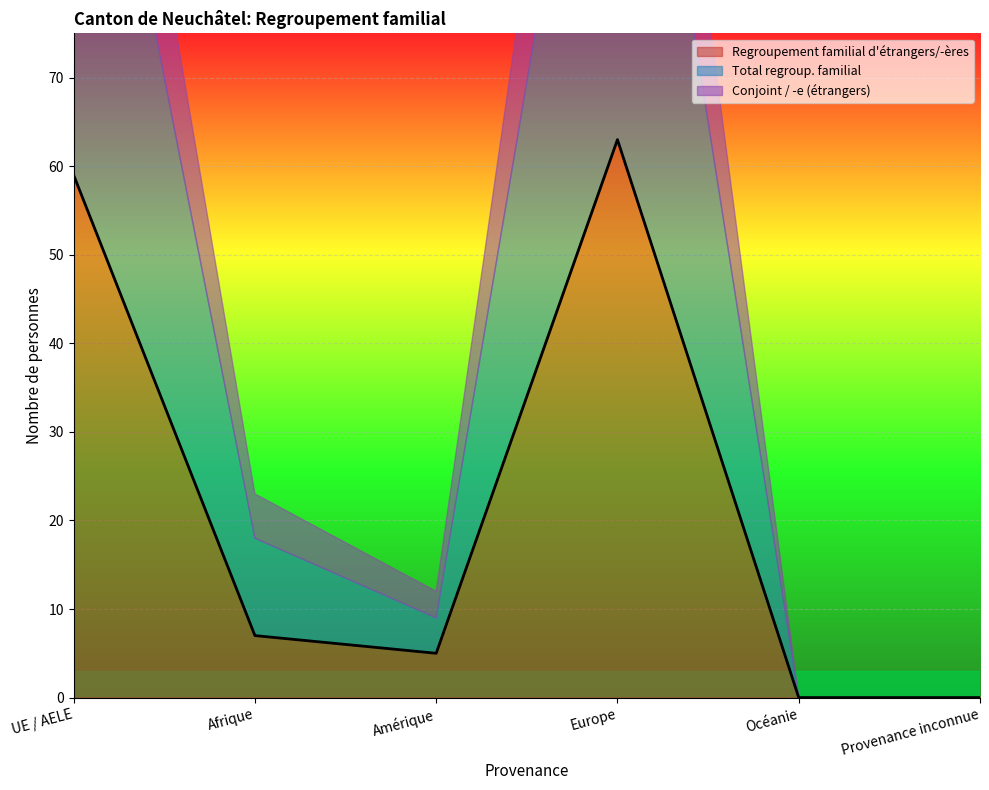

Read the Regroupement familial d'étrangers/-ères value at Amérique.

5